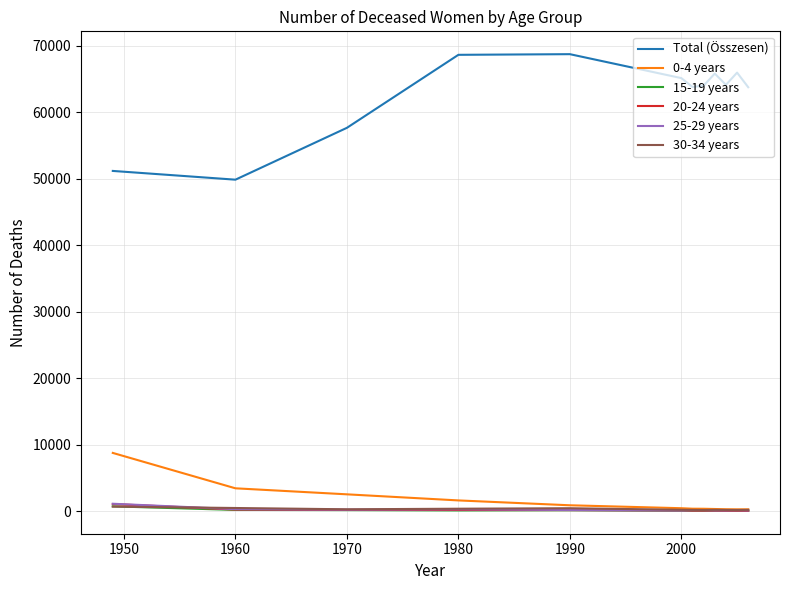

True or false: Total (Összesen) and 30-34 years intersect in this chart.

False